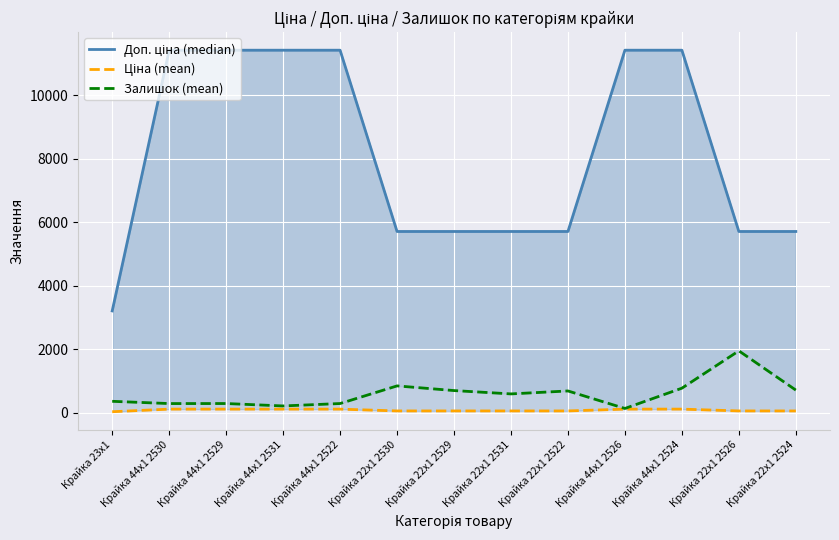

At how many categories does at least one series exceed 10579?

6